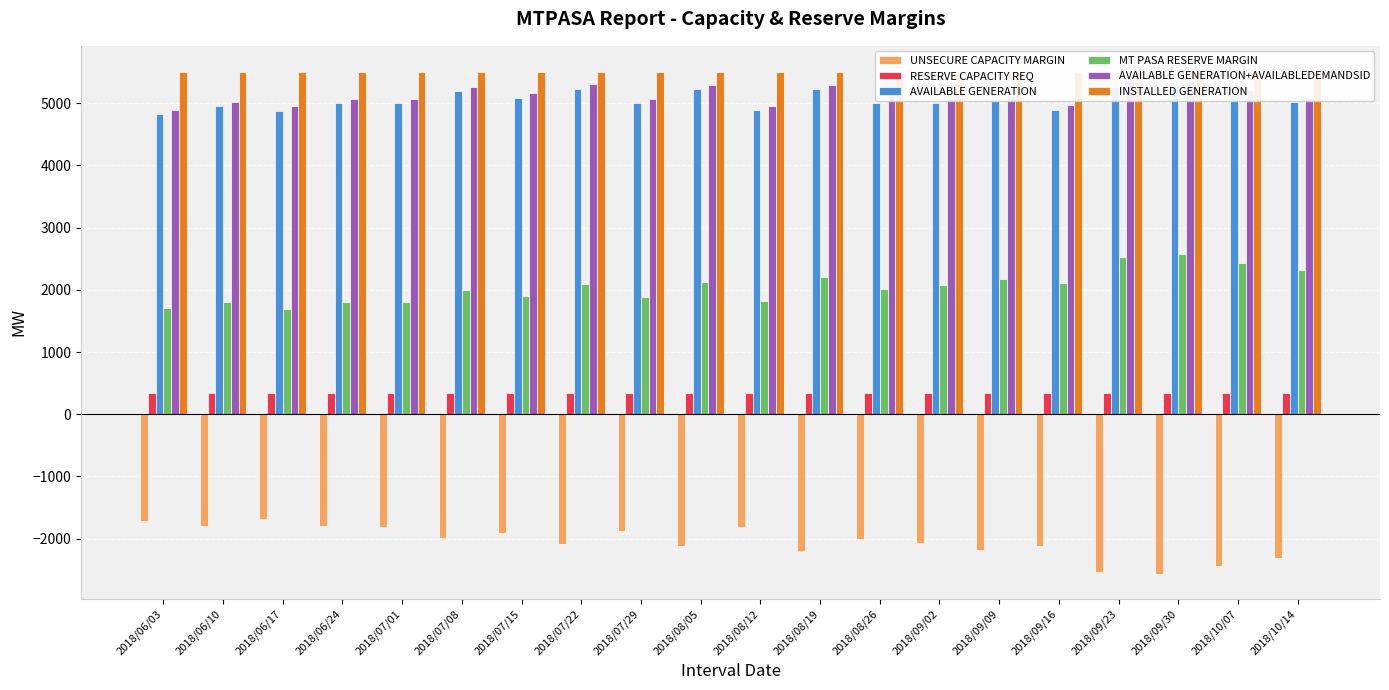

Which series has the largest range (max minus min)?

UNSECURE CAPACITY MARGIN